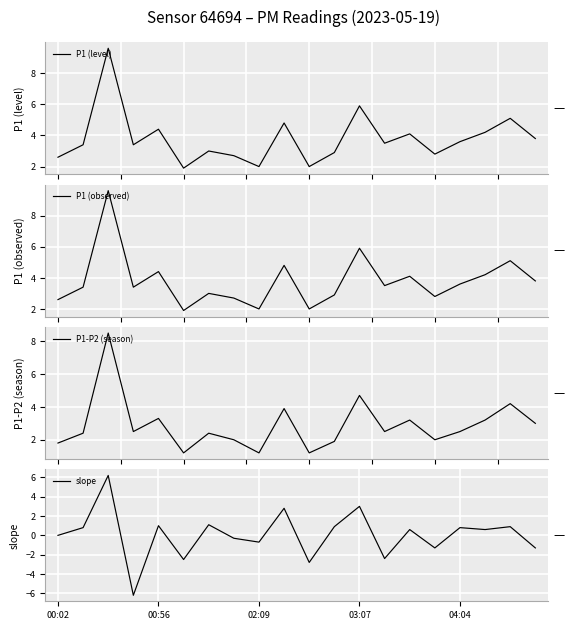

At which label is P1 (observed) closest to 5?

18